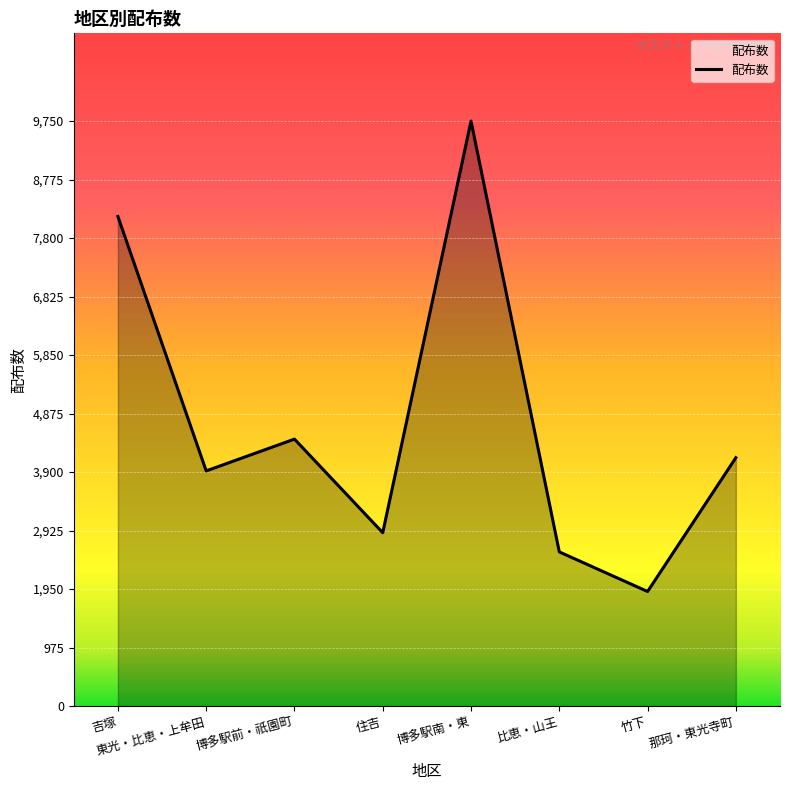

What position from the left is 博多駅南・東?

5